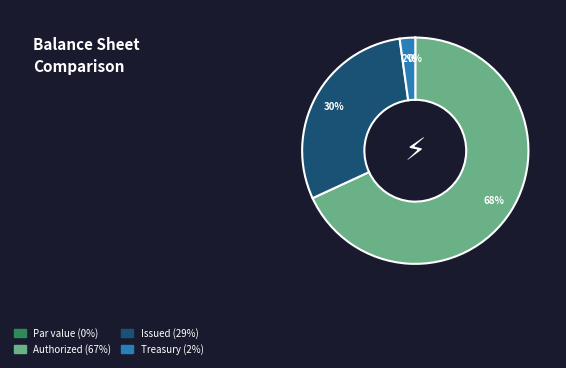

Does any single category account for the majority?

Yes